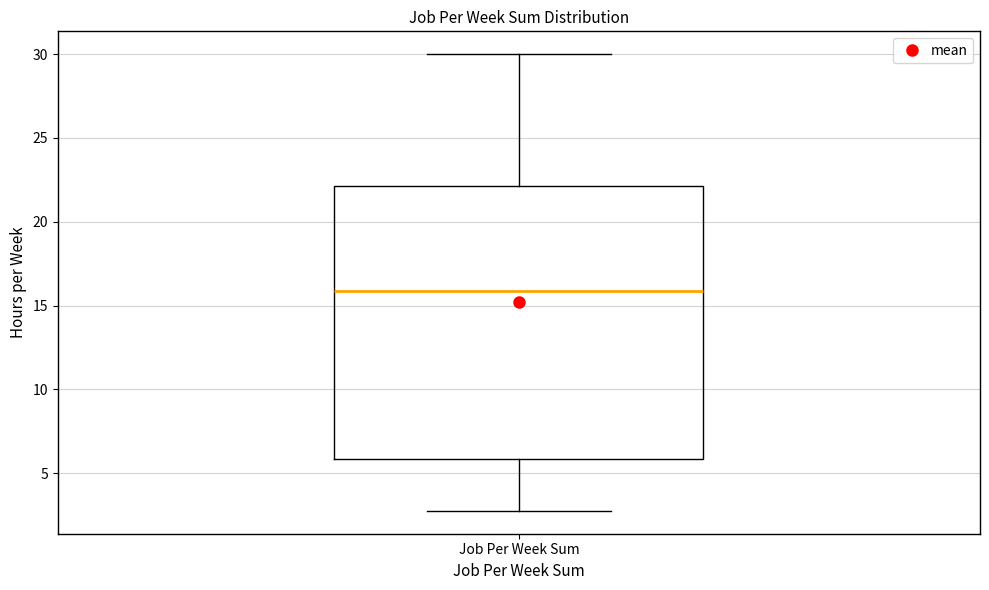

Transcribe this box plot: give where the median line is, the range the box spans, and where the two whiskers end, as read against the y-axis. The values are not printed on the chart, so give them approximately, as read against the axis.

median 16, box 6 to 22, whiskers 3 to 30